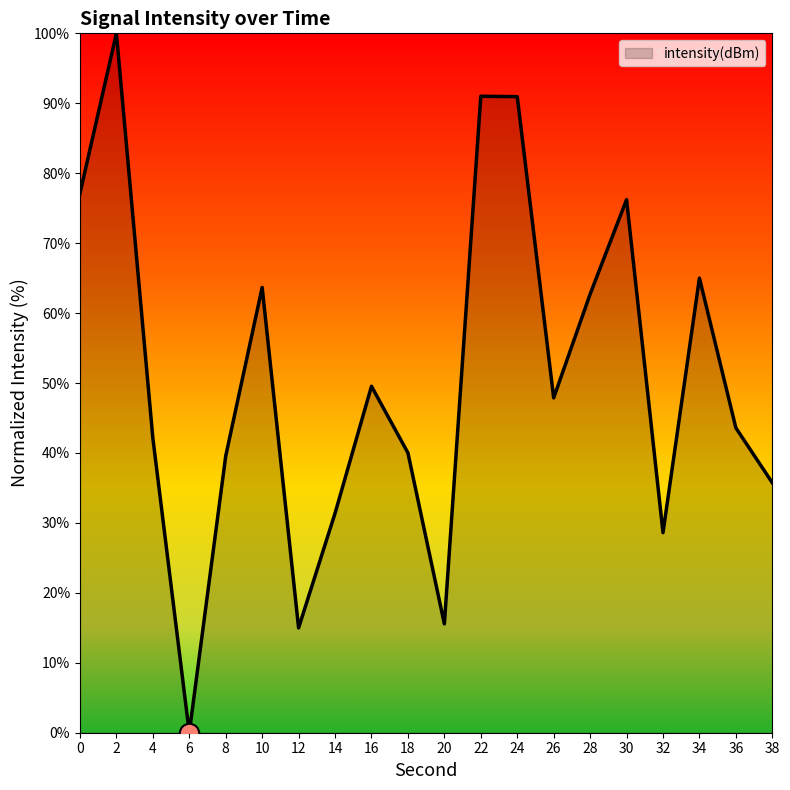

The value at 24 is 159.3. True or false?

False